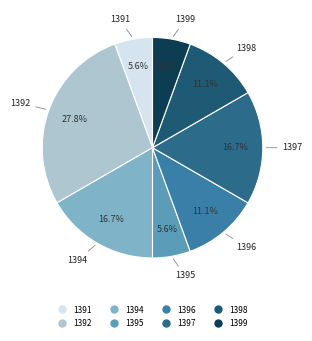

What portion of the pie excludes 1391?

94.4%